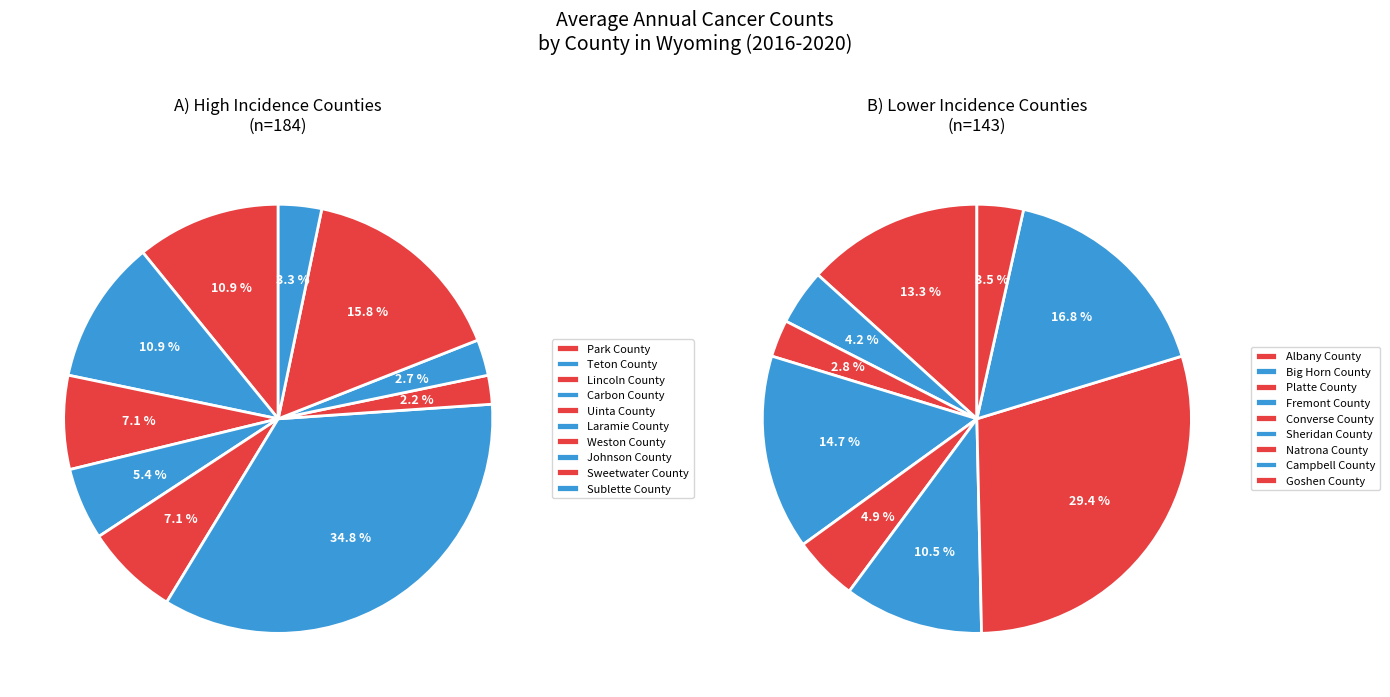

Approximately how many times larger is the value at Campbell County compared to Weston County?

6.0